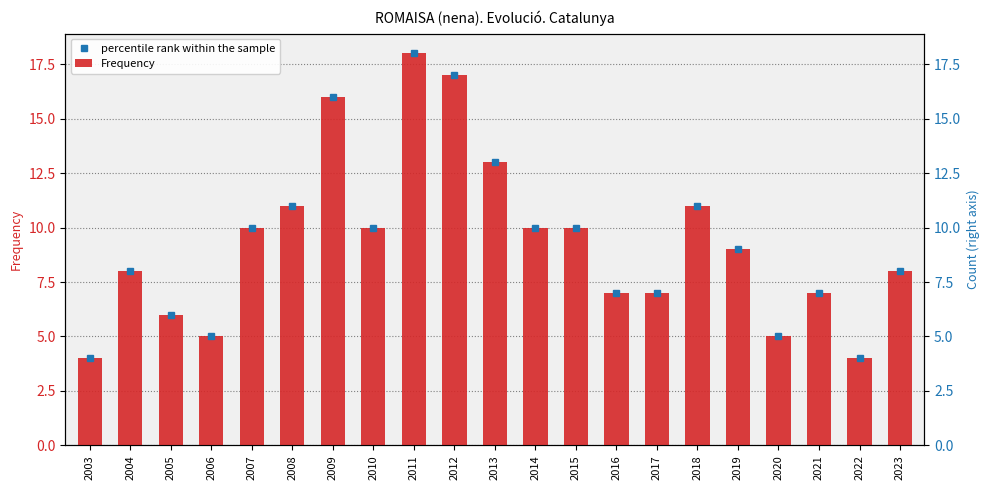

What is the value of the percentile rank within the sample bar at the 6th from the left?

11